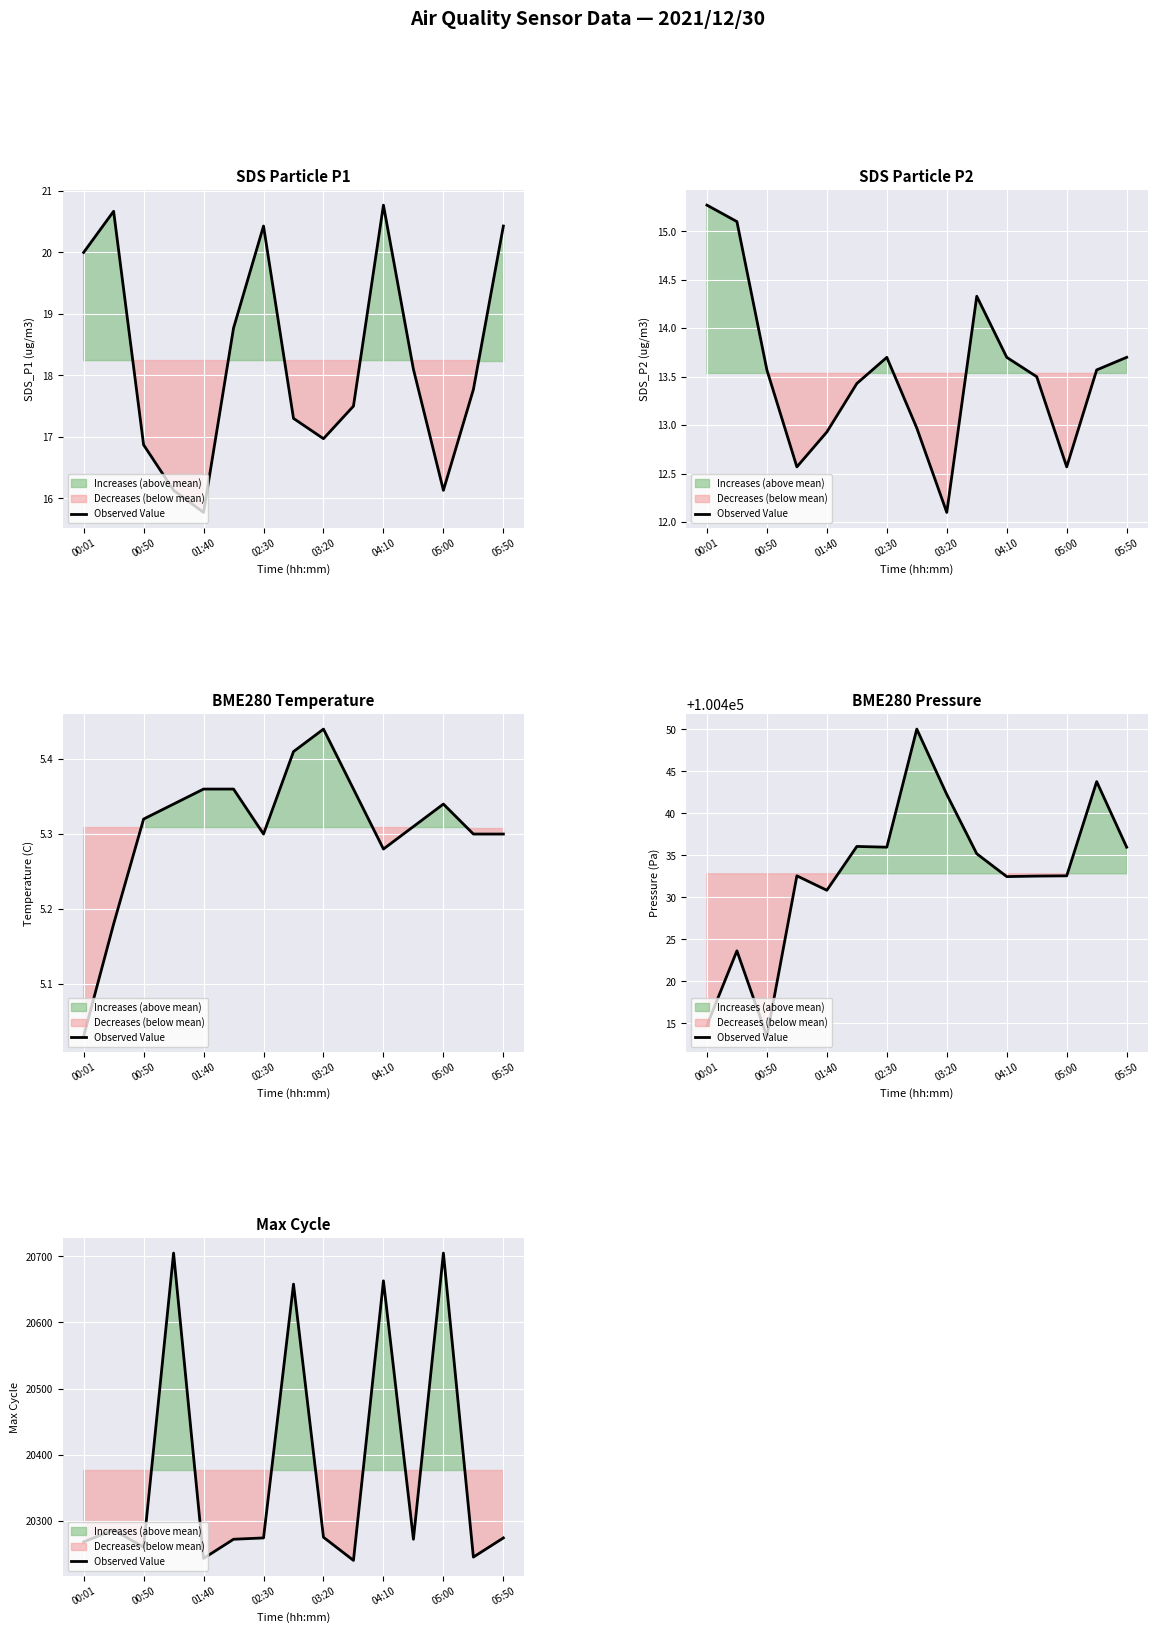

Does the chart display data point markers on the line(s)?

No